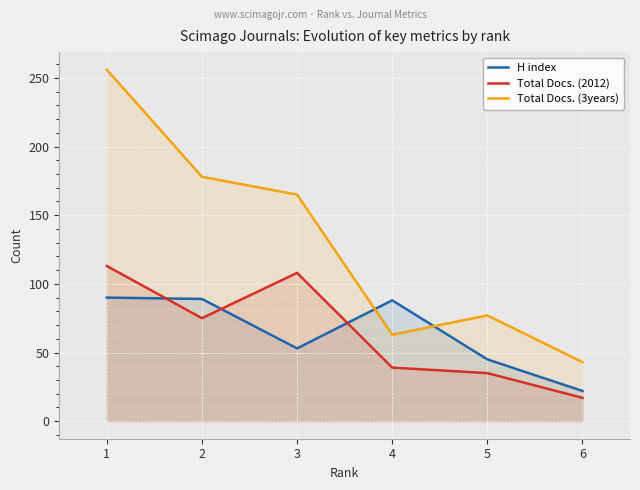

At how many categories does at least one series exceed 136?

3